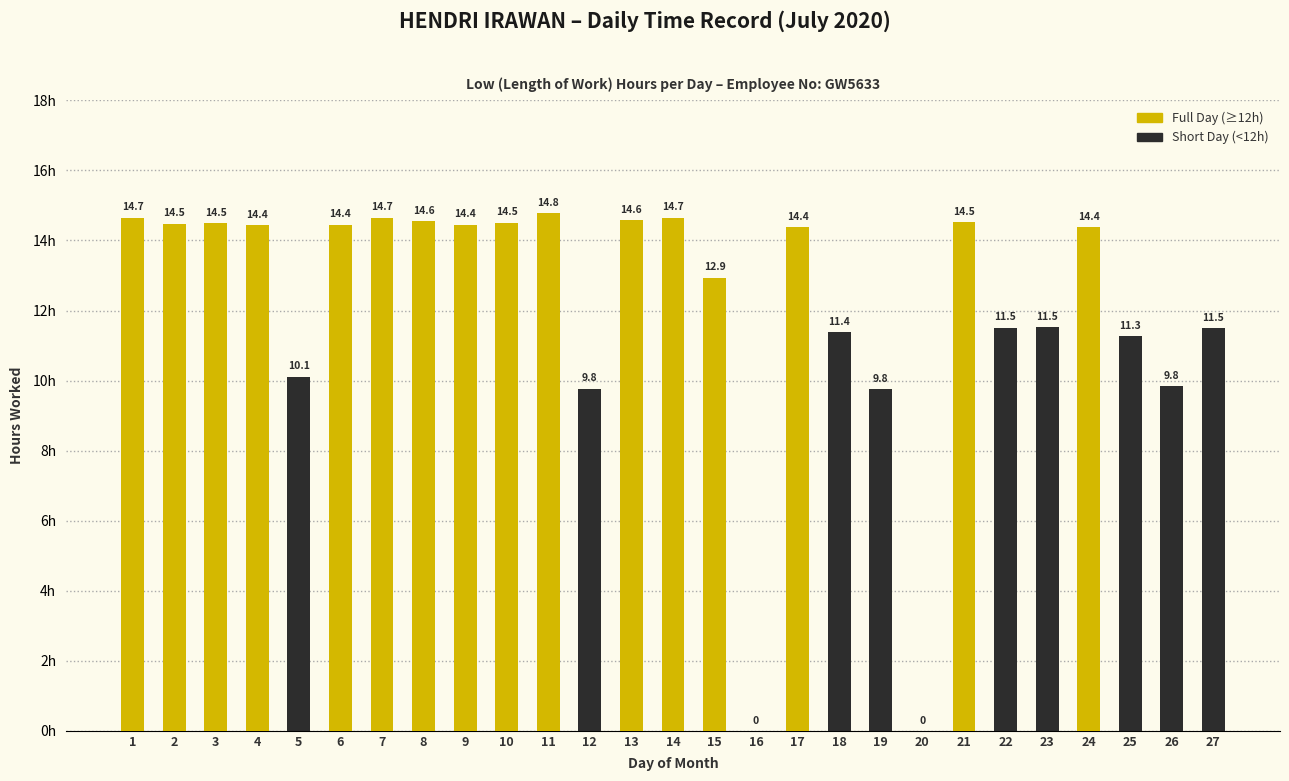

What is the difference between the values at 11 and 3?

0.3